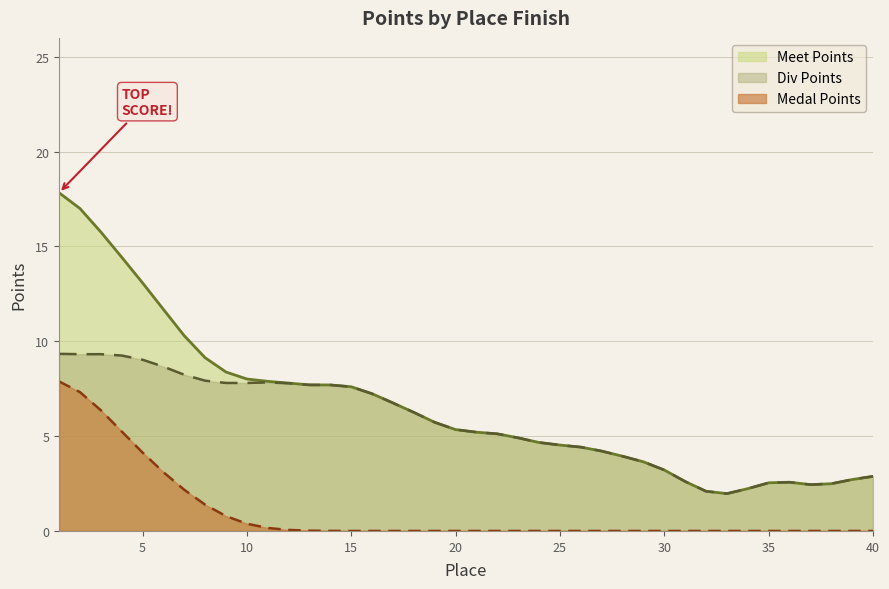

Is it true that Medal Points equals 4 at 18?

False